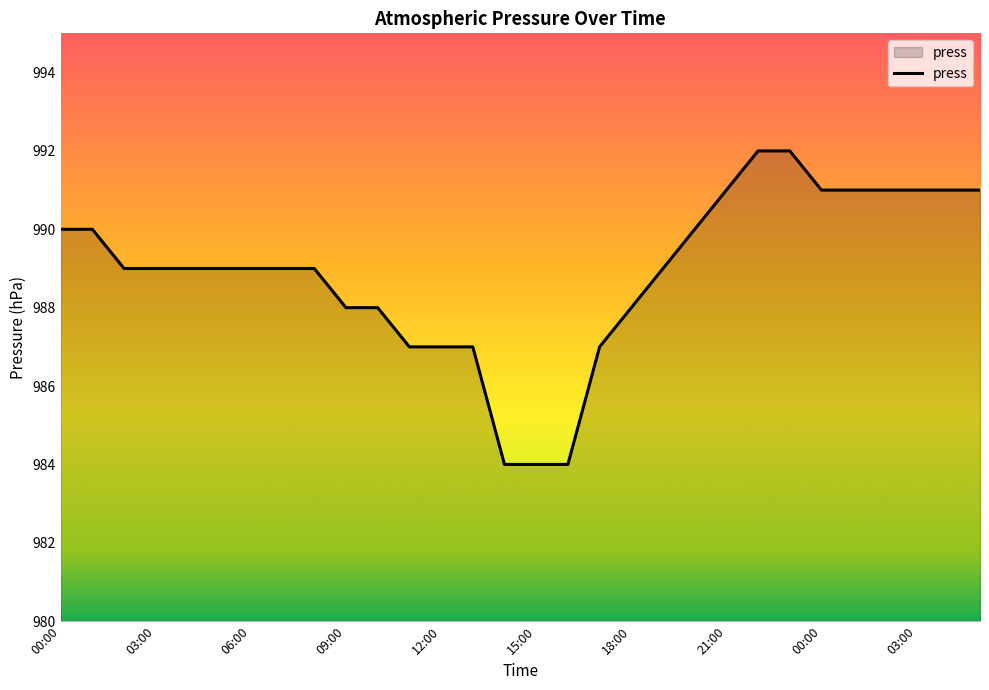

What is the sum of all values?

29667